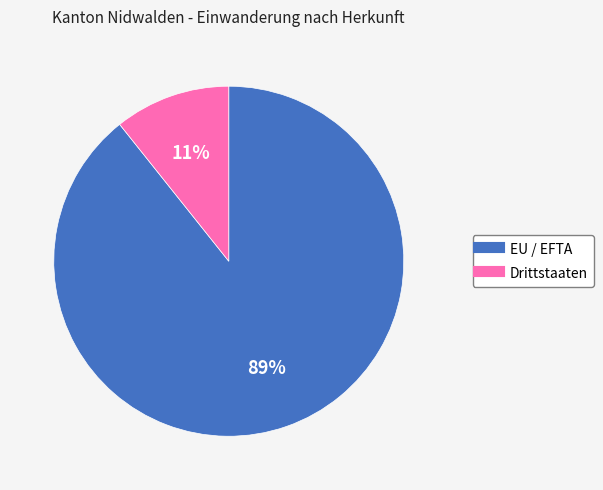

To the nearest percent, what percentage of the pie is EU / EFTA?

89%